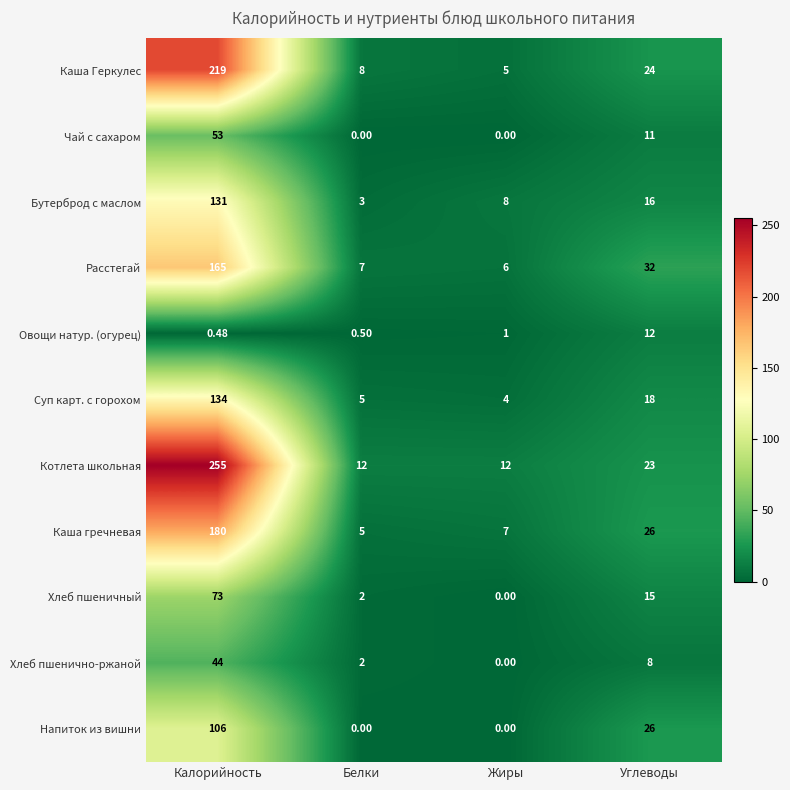

Where does the Чай с сахаром series first go above 11?

Калорийность